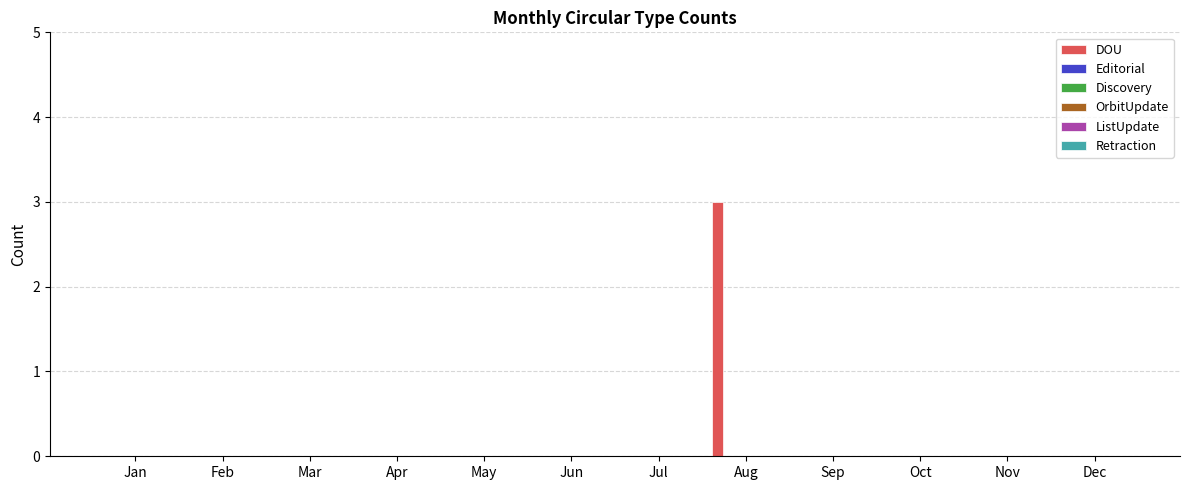

What is the greatest value displayed?

3